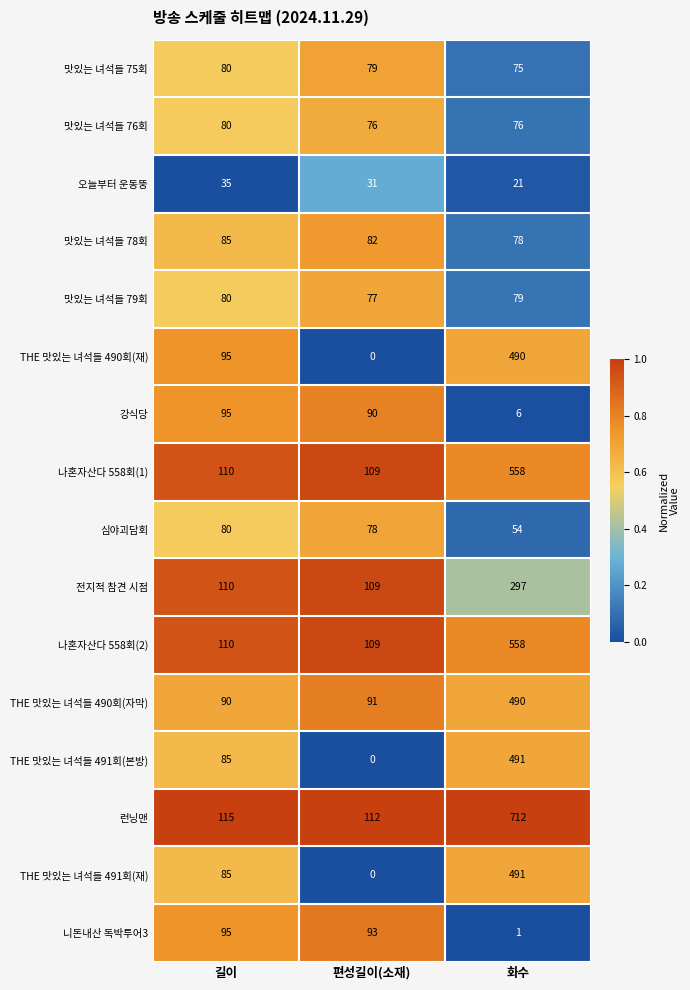

At which category is the sum across all series the highest?

화수